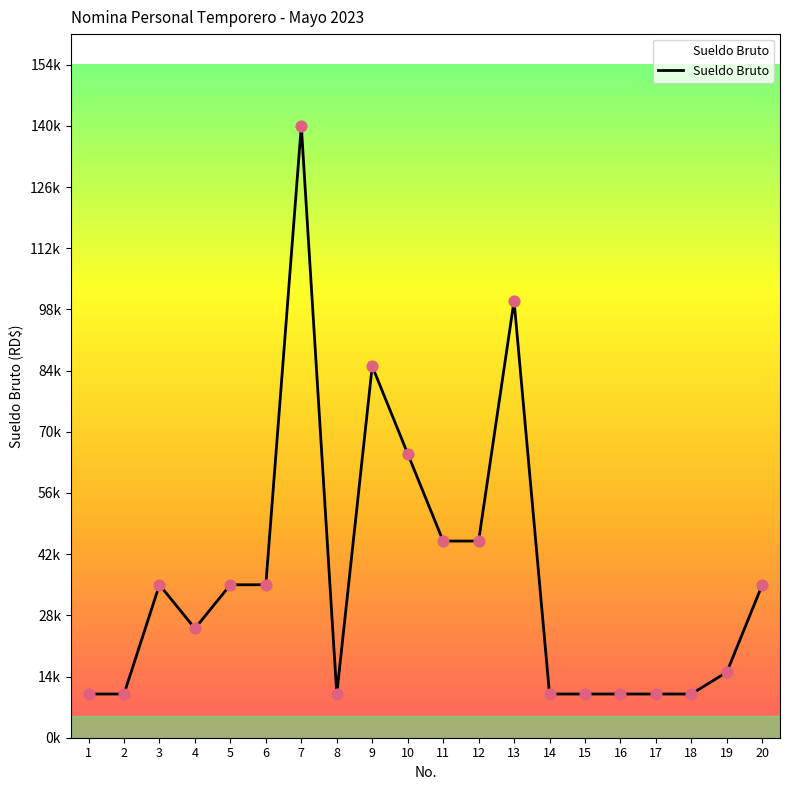

Approximately how many times larger is the value at 4 compared to 1?

2.5